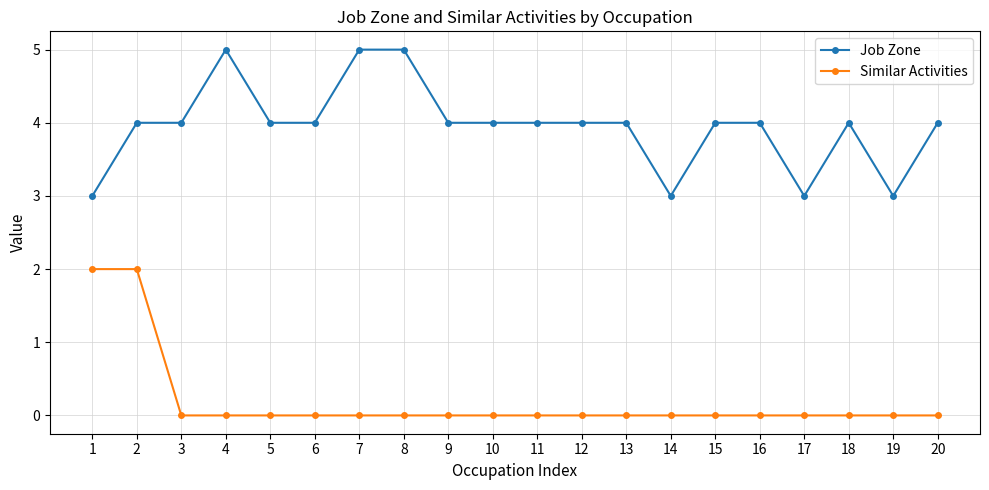

What is the total value across all series at 19?

3